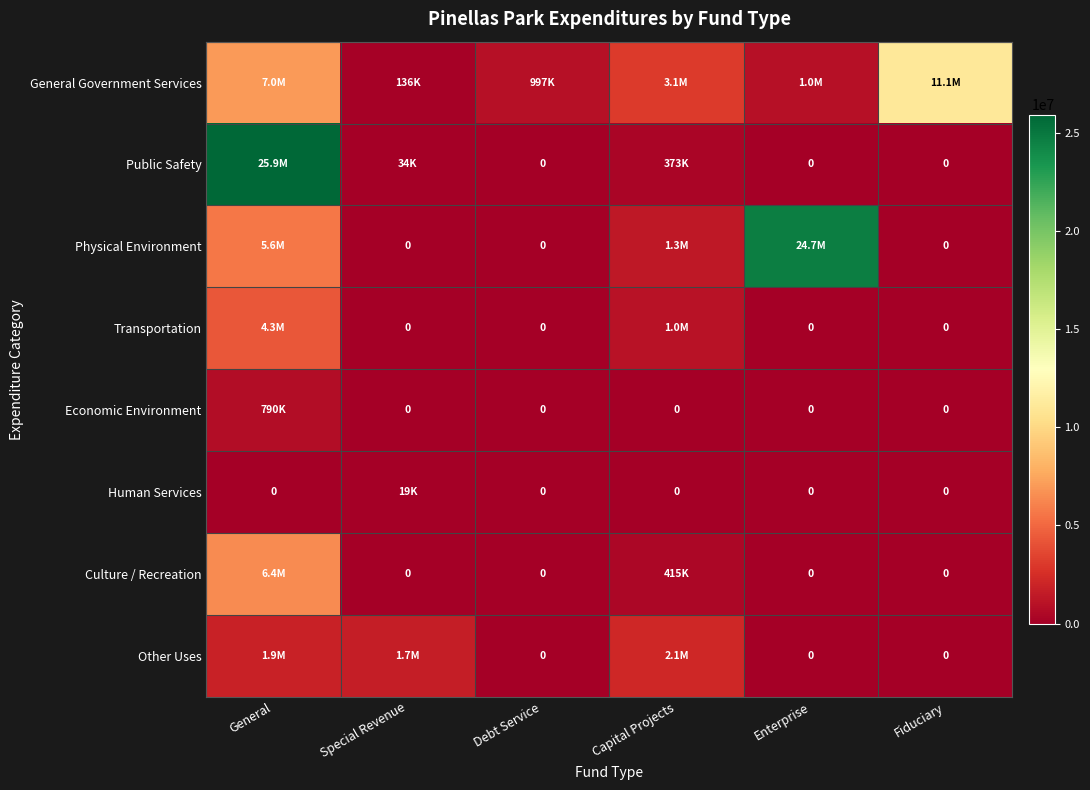

What is the sum of all Transportation values?

5296834